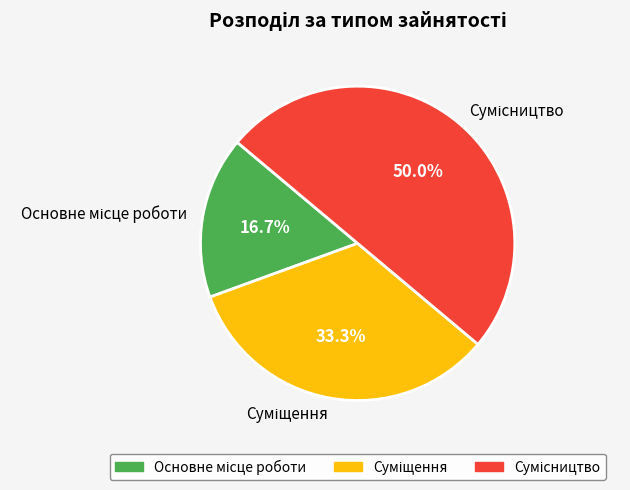

Do Основне місце роботи and Суміщення together represent more than half of the pie?

No